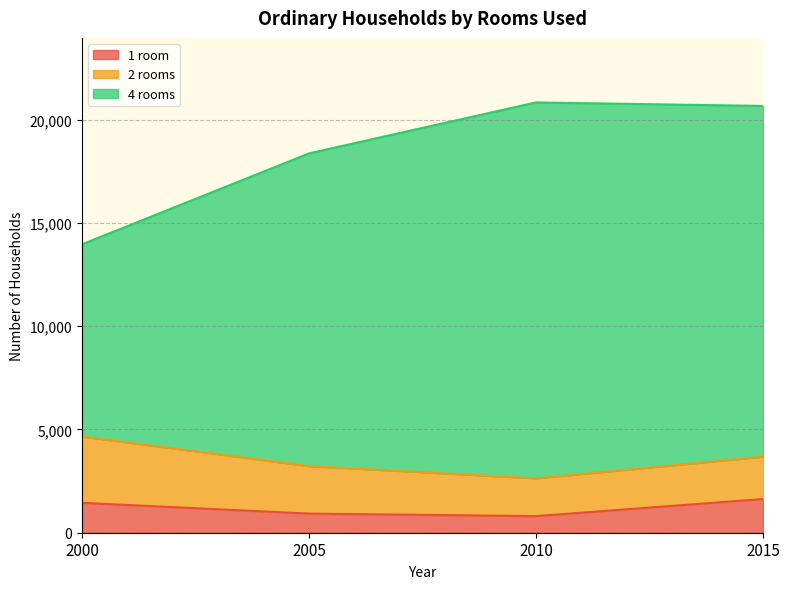

The value of 1 room at 2010 is 804. True or false?

True